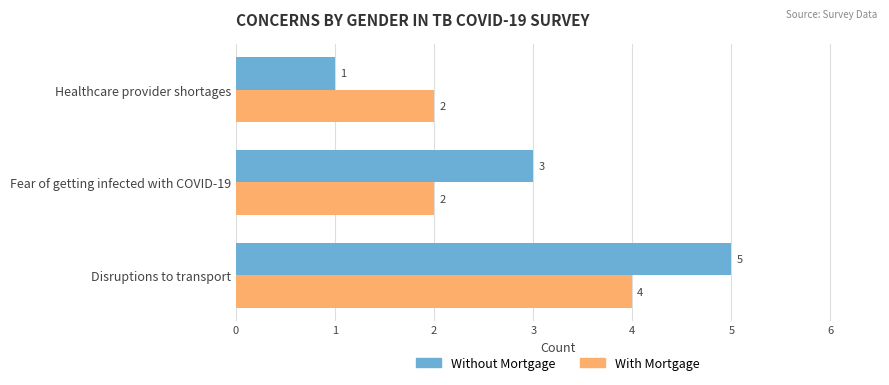

How many Without Mortgage values are between 1 and 5?

3